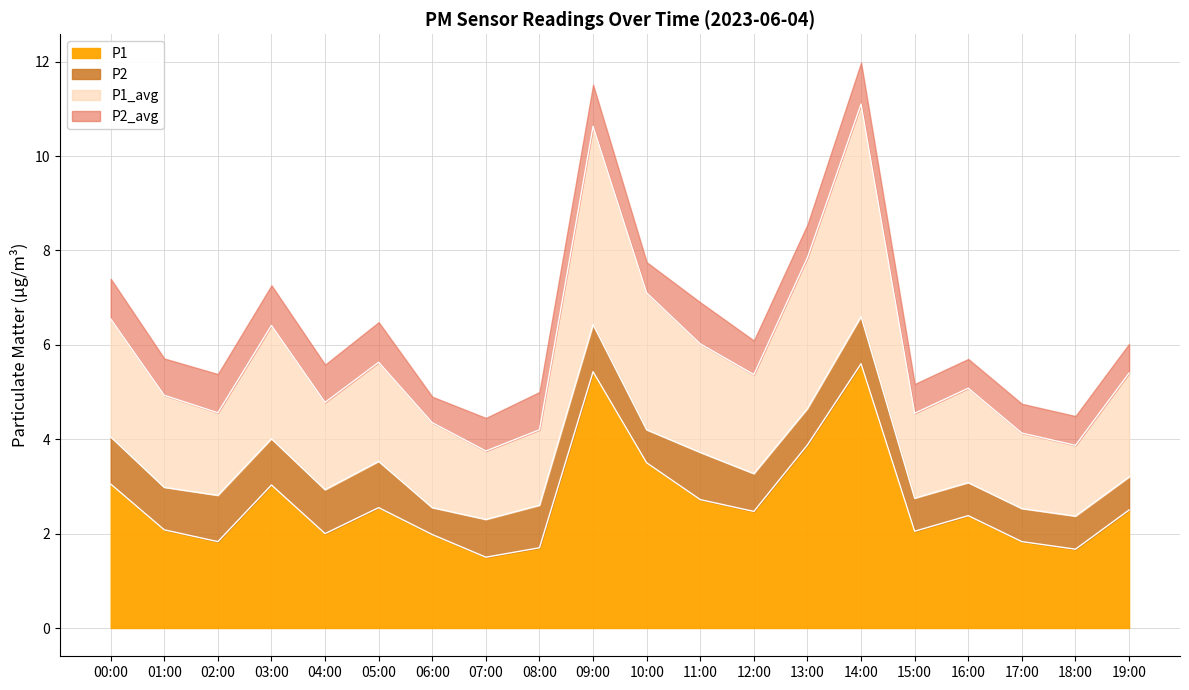

Which category has the highest value in the P1_avg series?

14:00